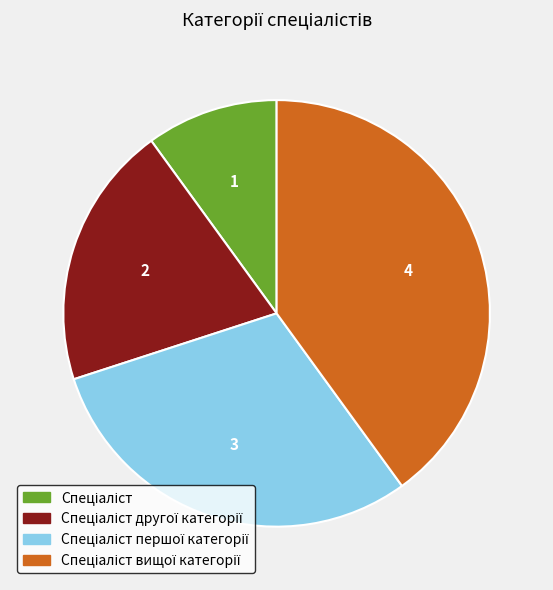

Does any single category account for the majority?

No